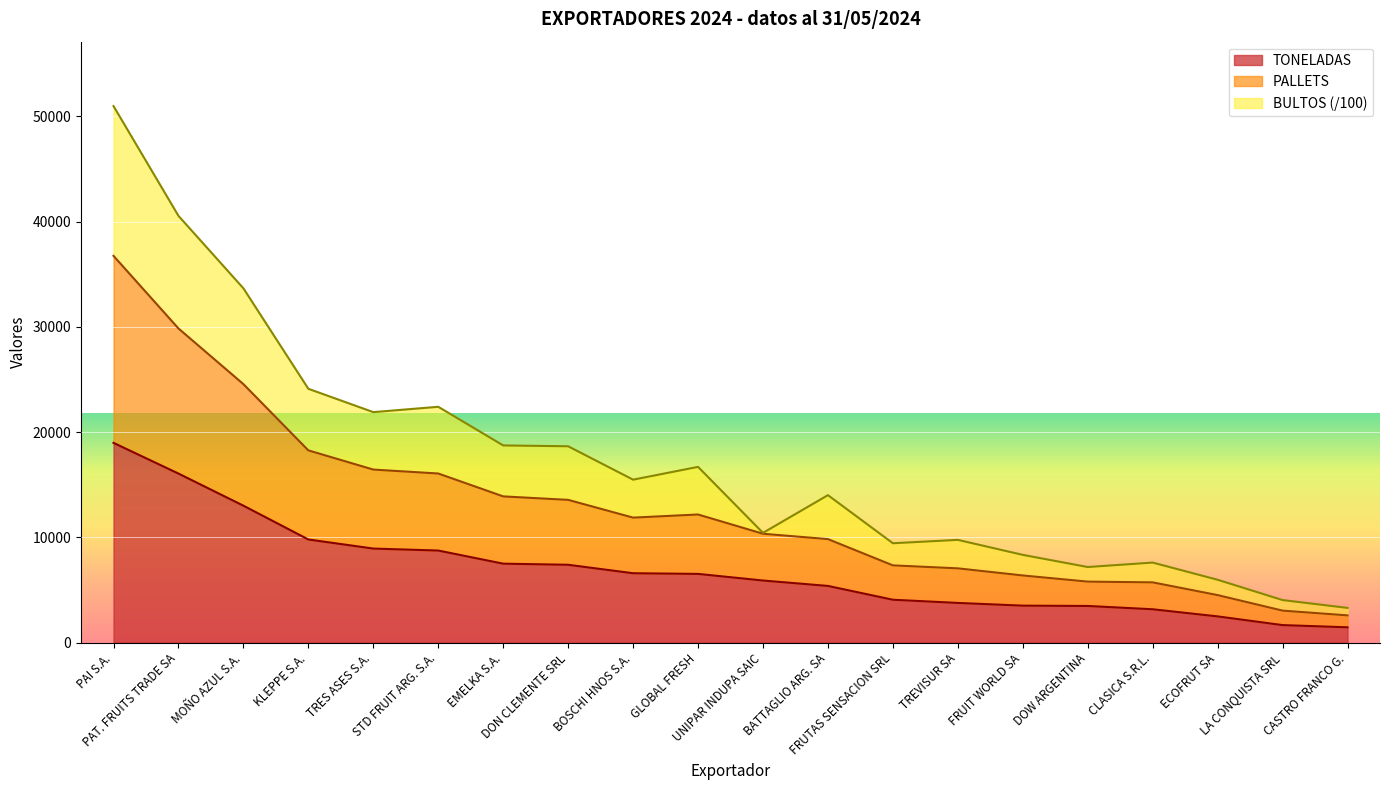

Between FRUTAS SENSACION SRL and PAI S.A., which is larger?

PAI S.A.